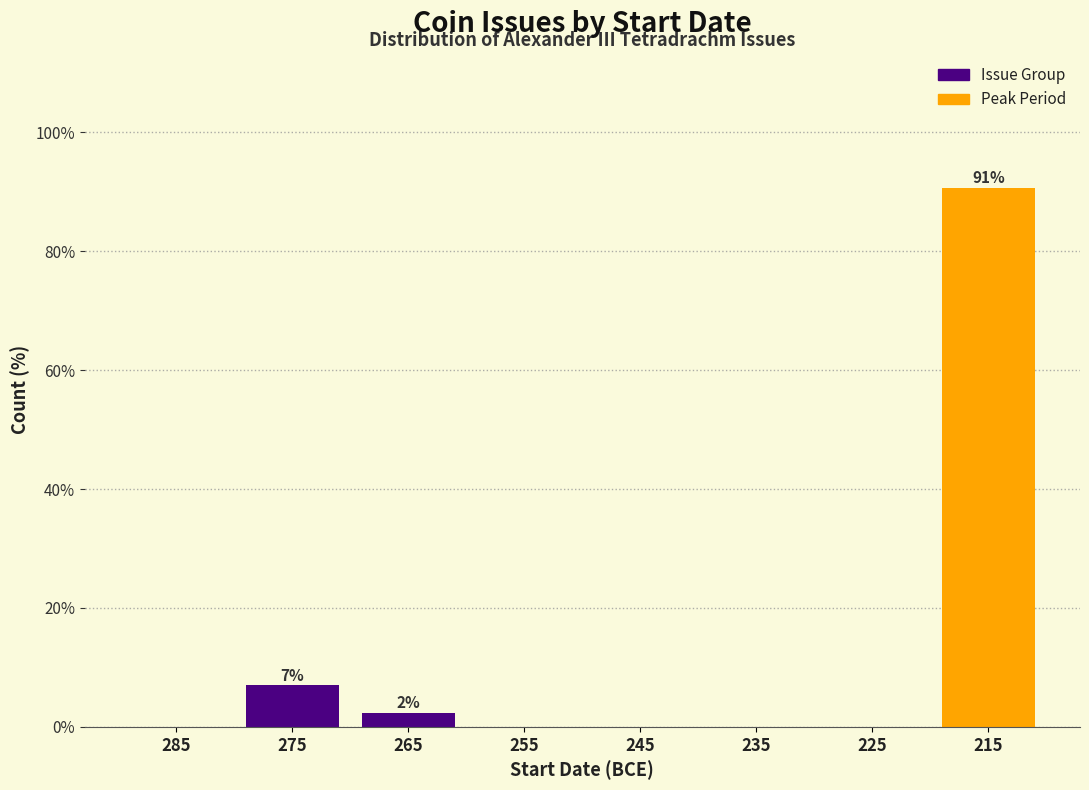

Reading left to right, extract all data points from this chart.

285=0.0	275=7.0	265=2.3	255=0.0	245=0.0	235=0.0	225=0.0	215=90.7